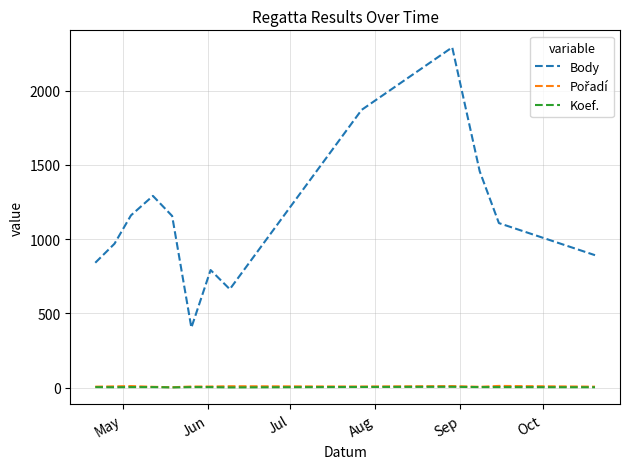

True or false: Body and Koef. intersect in this chart.

False